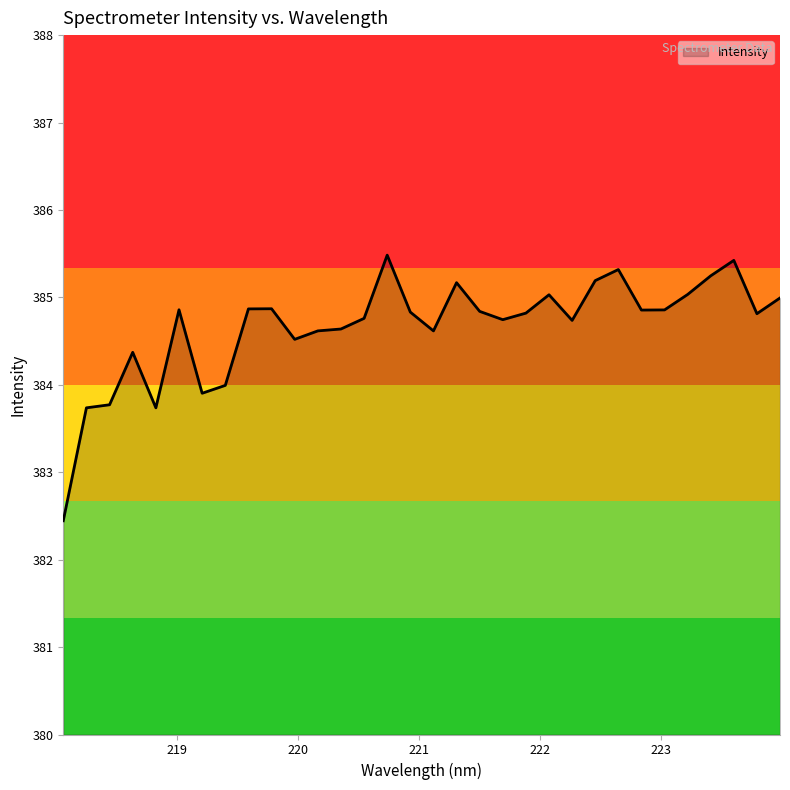

What is the maximum value shown in the chart?

385.5